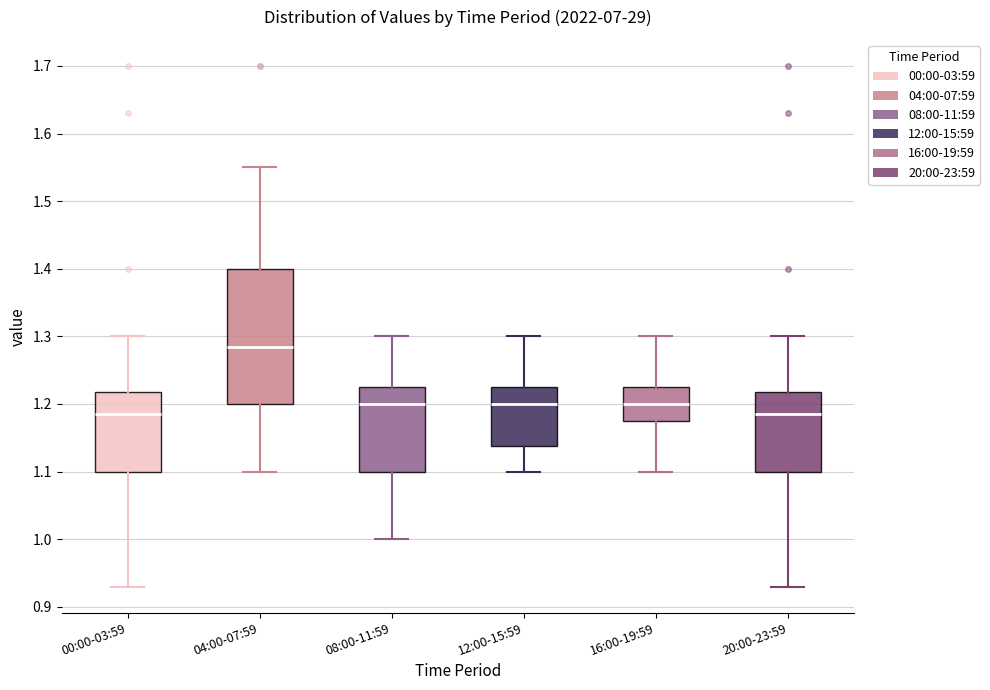

Reading left to right, transcribe this box plot: for each box, give where its median line is, the range the box spans, and where its two whiskers end, as read against the y-axis. The values are not printed on the chart, so give them approximately, as read against the axis.

00:00-03:59: median 1.19, box 1.10 to 1.22, whiskers 0.93 to 1.30
04:00-07:59: median 1.29, box 1.20 to 1.40, whiskers 1.10 to 1.55
08:00-11:59: median 1.20, box 1.10 to 1.23, whiskers 1.00 to 1.30
12:00-15:59: median 1.20, box 1.14 to 1.23, whiskers 1.10 to 1.30
16:00-19:59: median 1.20, box 1.18 to 1.23, whiskers 1.10 to 1.30
20:00-23:59: median 1.19, box 1.10 to 1.22, whiskers 0.93 to 1.30